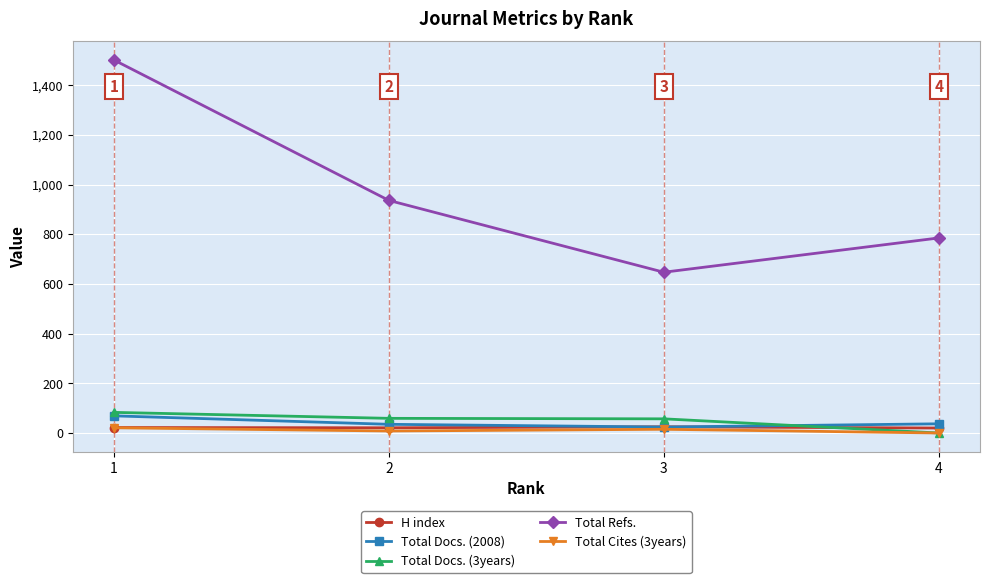

True or false: Total Docs. (3years) and Total Refs. intersect in this chart.

False